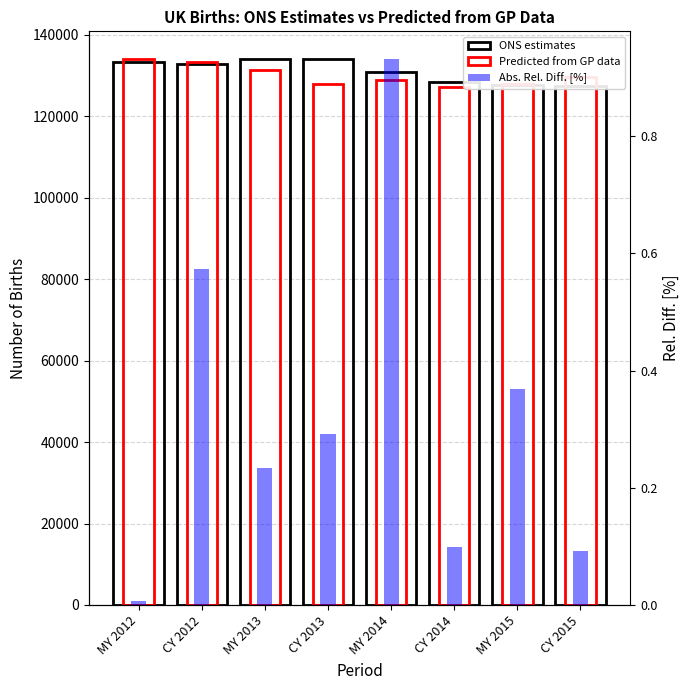

Which series has the widest spread of values?

ONS estimates